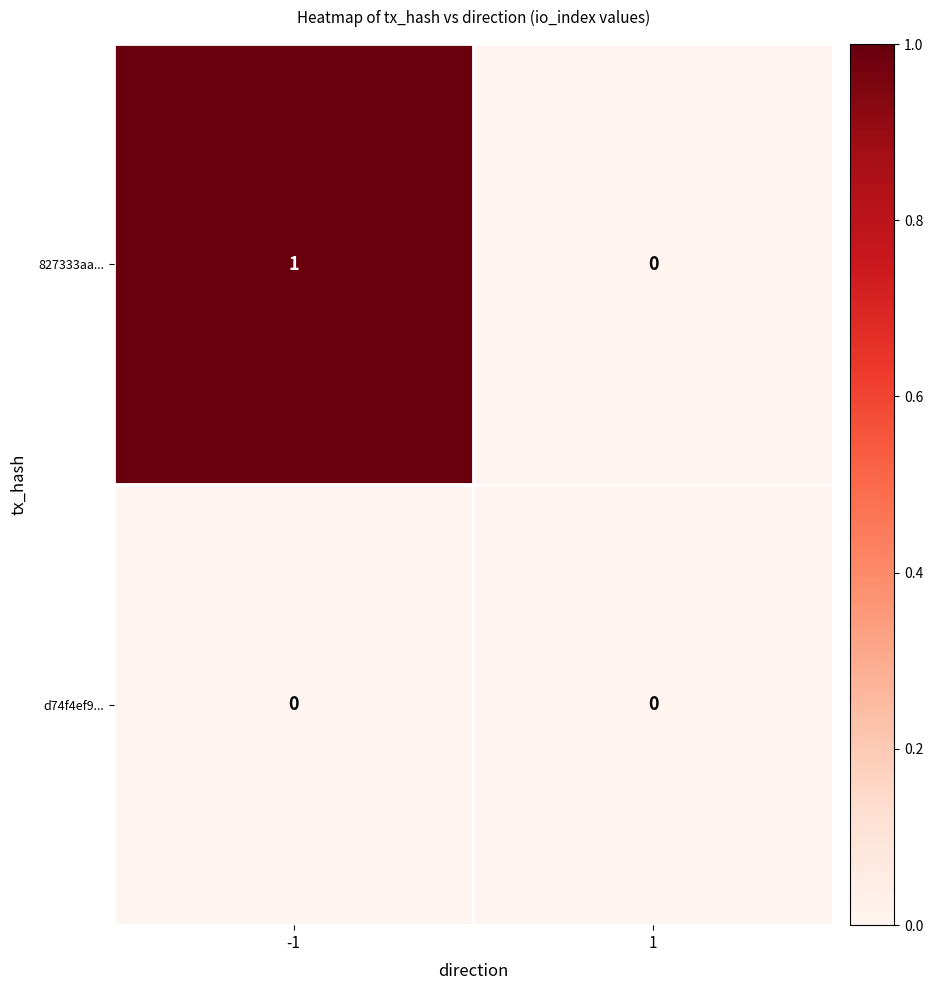

Reading left to right, transcribe all the data shown in this chart.

827333aa...: -1=1	1=0
d74f4ef9...: -1=0	1=0